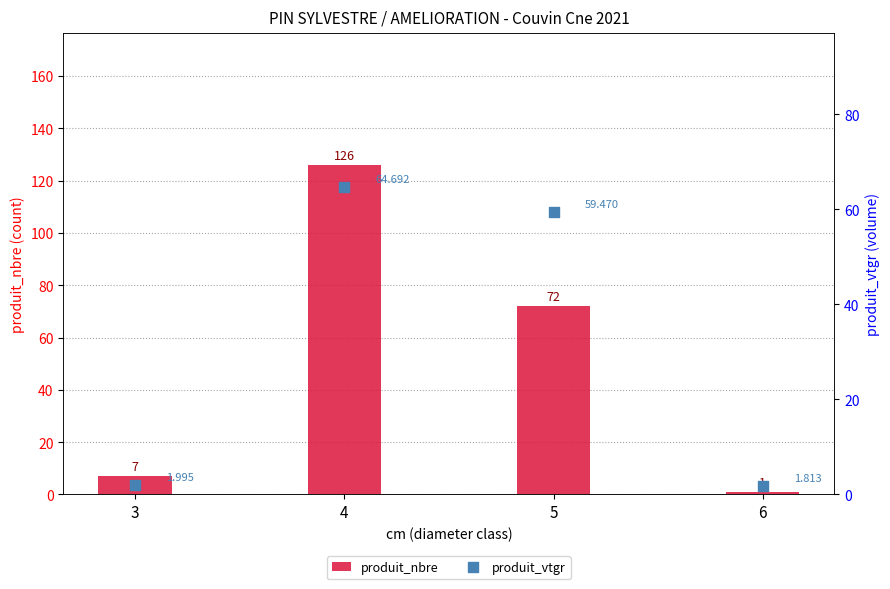

Is the value of produit_nbre at 3 greater than the value of produit_vtgr at 6?

Yes